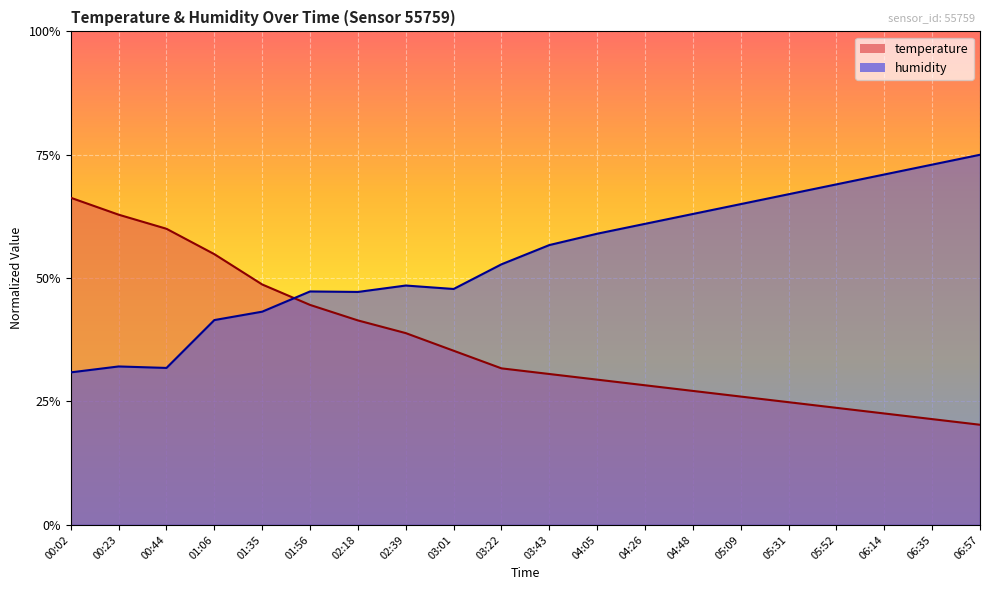

Does the chart display data point markers on the line(s)?

No